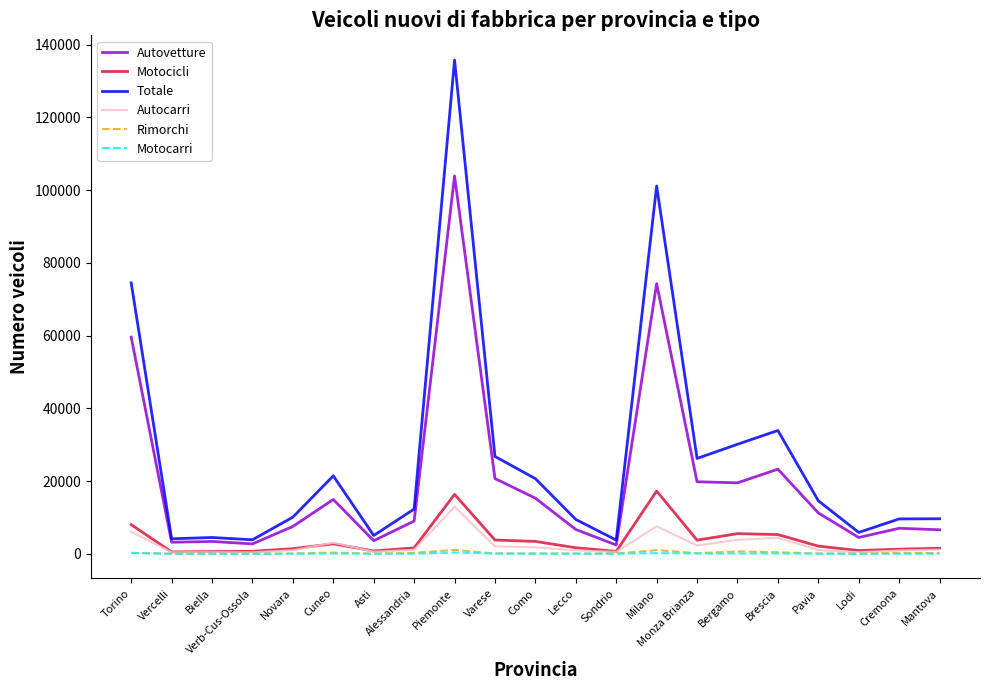

Where is Autovetture nearest to the value 53152?

Torino